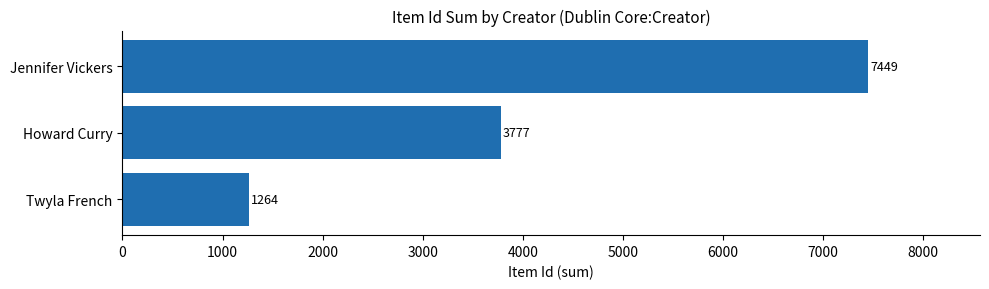

At which category does the chart reach its peak across all series?

Jennifer Vickers